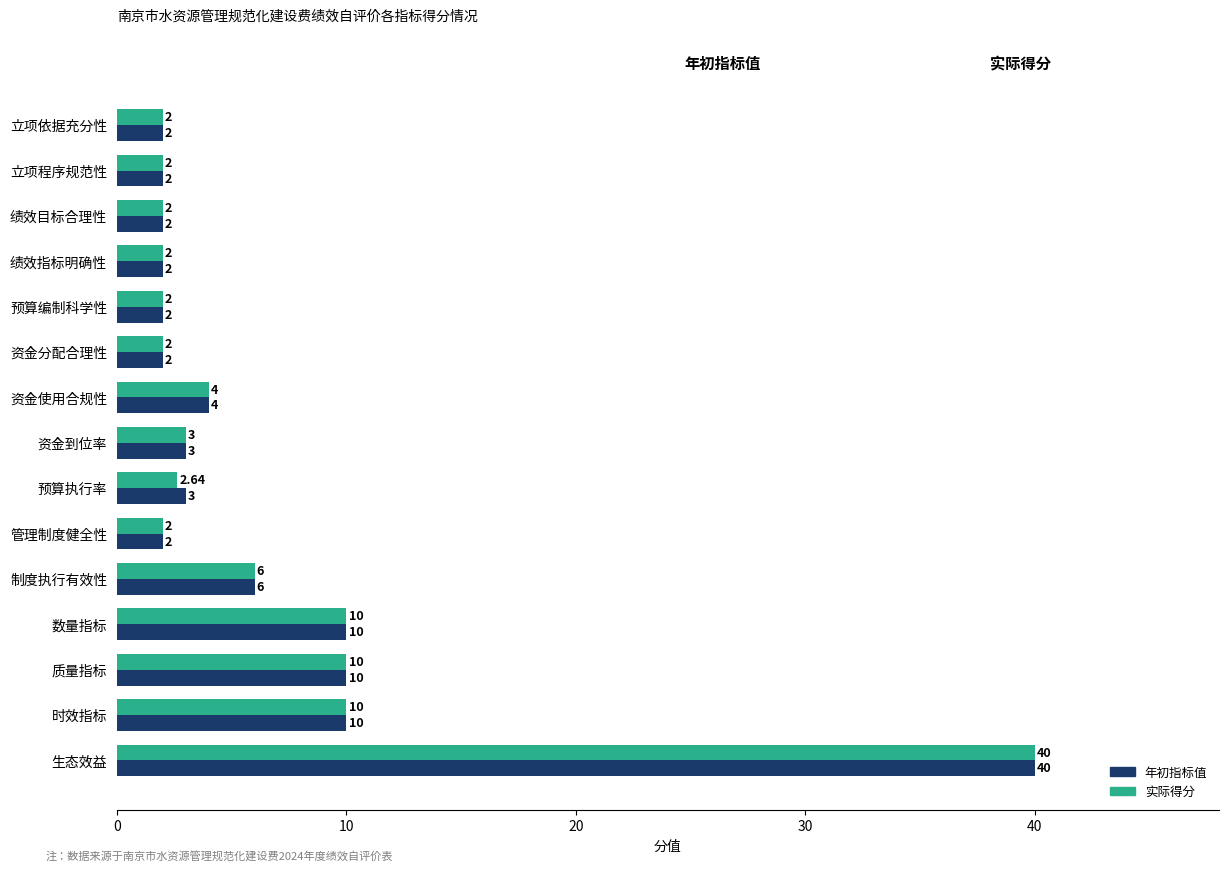

What is the difference between the maximum and minimum values in the 年初指标值 series?

38.0